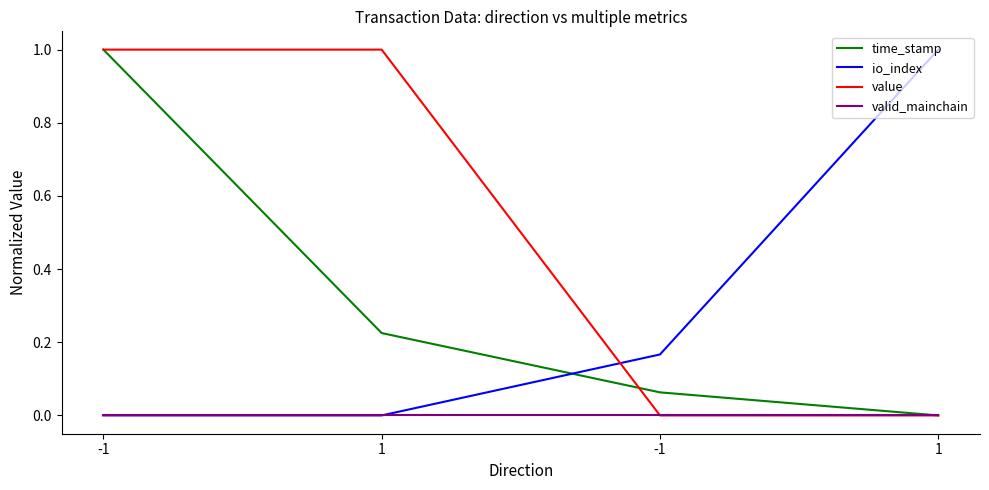

What is the sum of all time_stamp values?

1.3